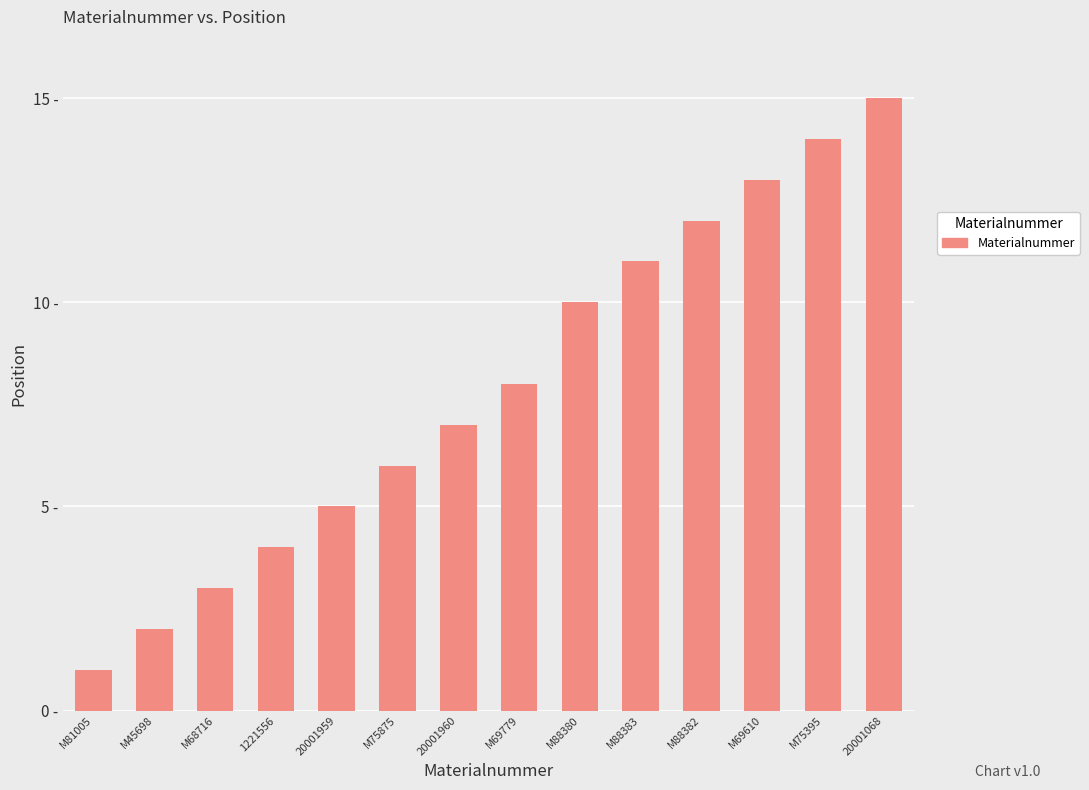

Reading left to right, transcribe all the data shown in this chart.

M81005=1	M45698=2	M68716=3	1221556=4	20001959=5	M75875=6	20001960=7	M69779=8	M88380=10	M88383=11	M88382=12	M69610=13	M75395=14	20001068=15